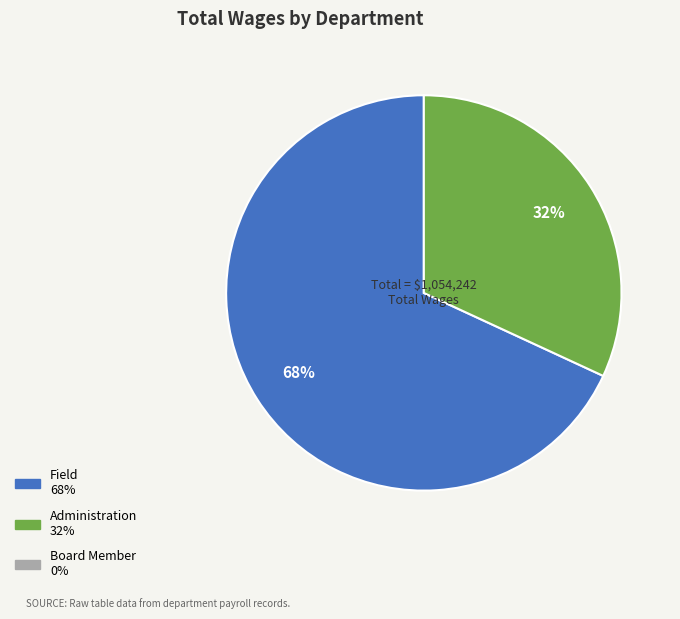

Is there any slice that represents more than half of the pie?

Yes